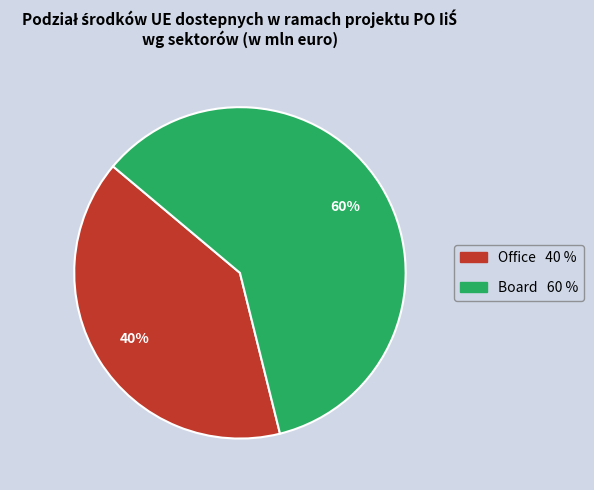

Which category has the biggest portion of the pie?

Board